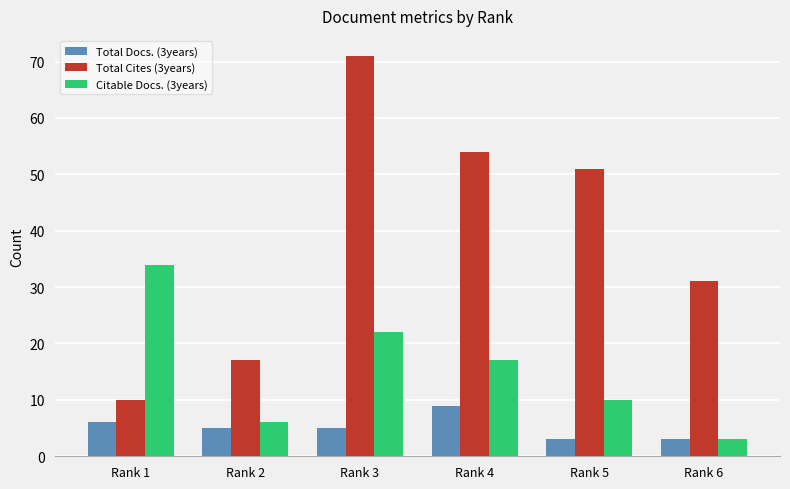

Count the number of data series in this chart.

3